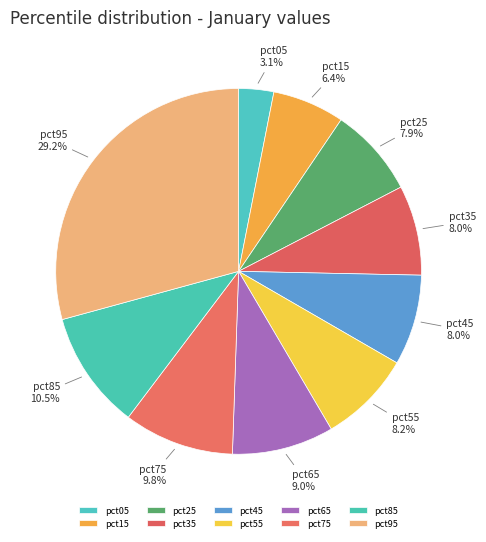

Is pct75 the majority of the pie?

No